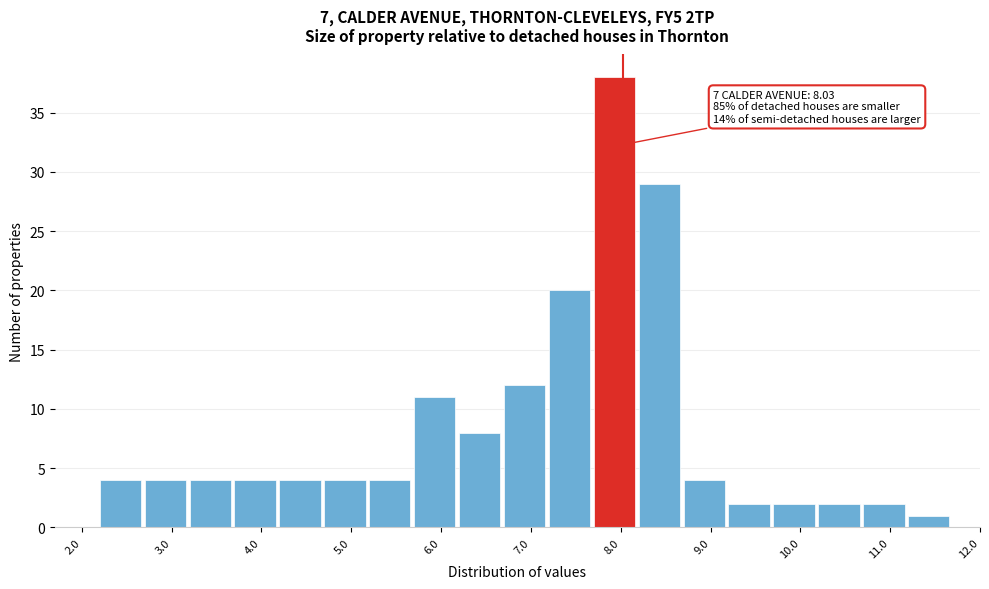

Which range on the x-axis has the tallest bar?

7.7 to 8.2